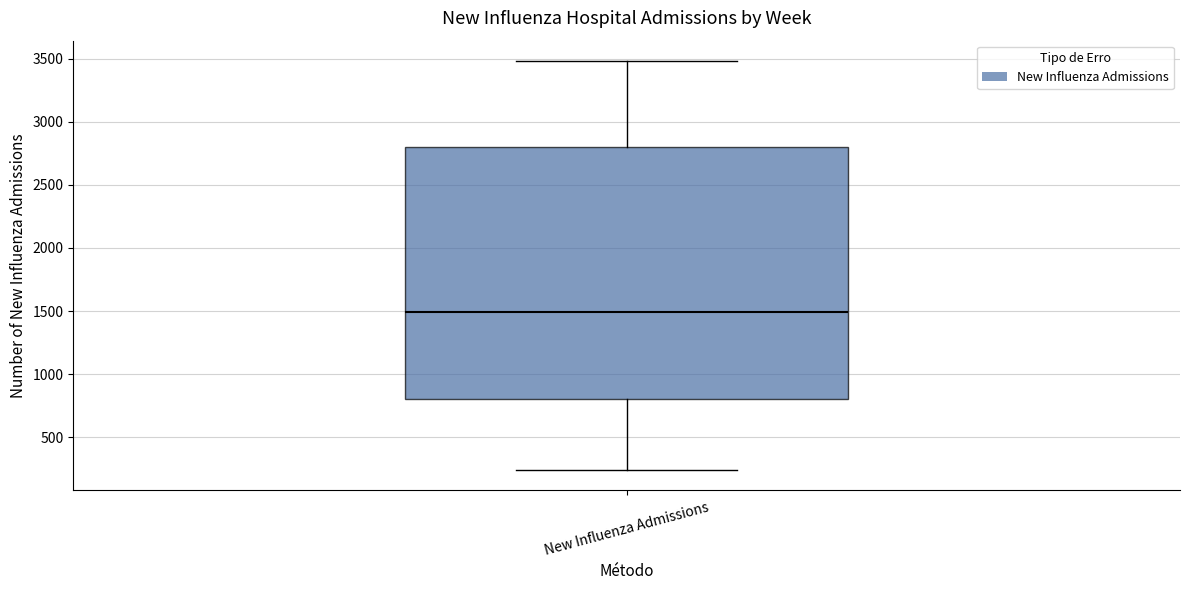

Transcribe this box plot: give where the median line is, the range the box spans, and where the two whiskers end, as read against the y-axis. The values are not printed on the chart, so give them approximately, as read against the axis.

median 1500, box 800 to 2800, whiskers 250 to 3500